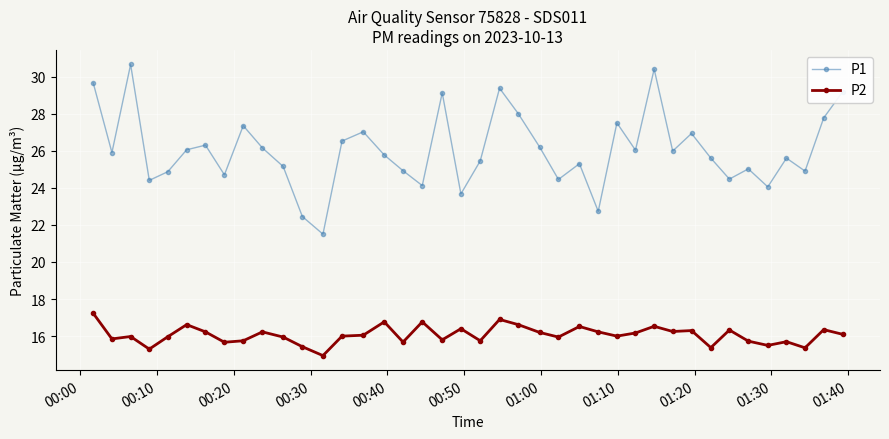

True or false: P2 has more than 0 points higher than both neighbors.

True